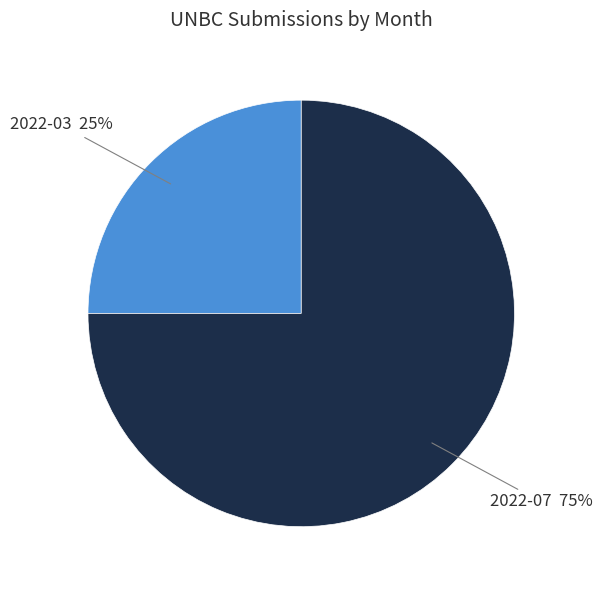

To the nearest percent, what is the average slice percentage?

50%